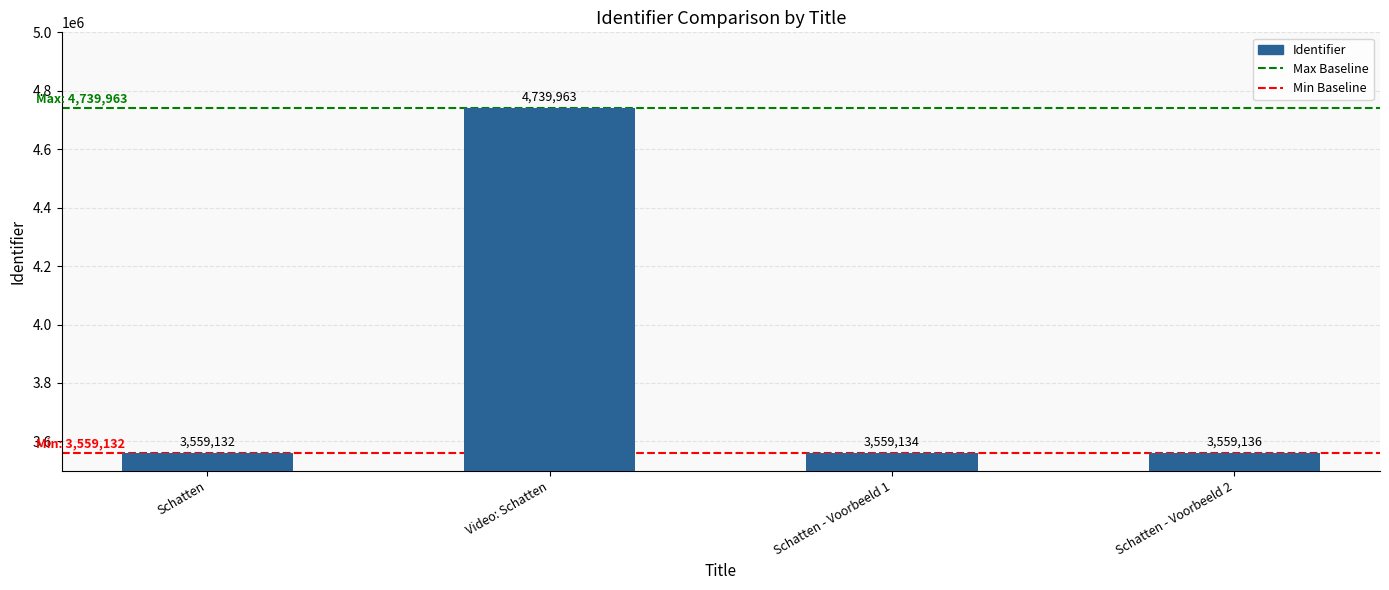

Rank the categories by value from lowest to highest.

Schatten, Schatten - Voorbeeld 1, Schatten - Voorbeeld 2, Video: Schatten